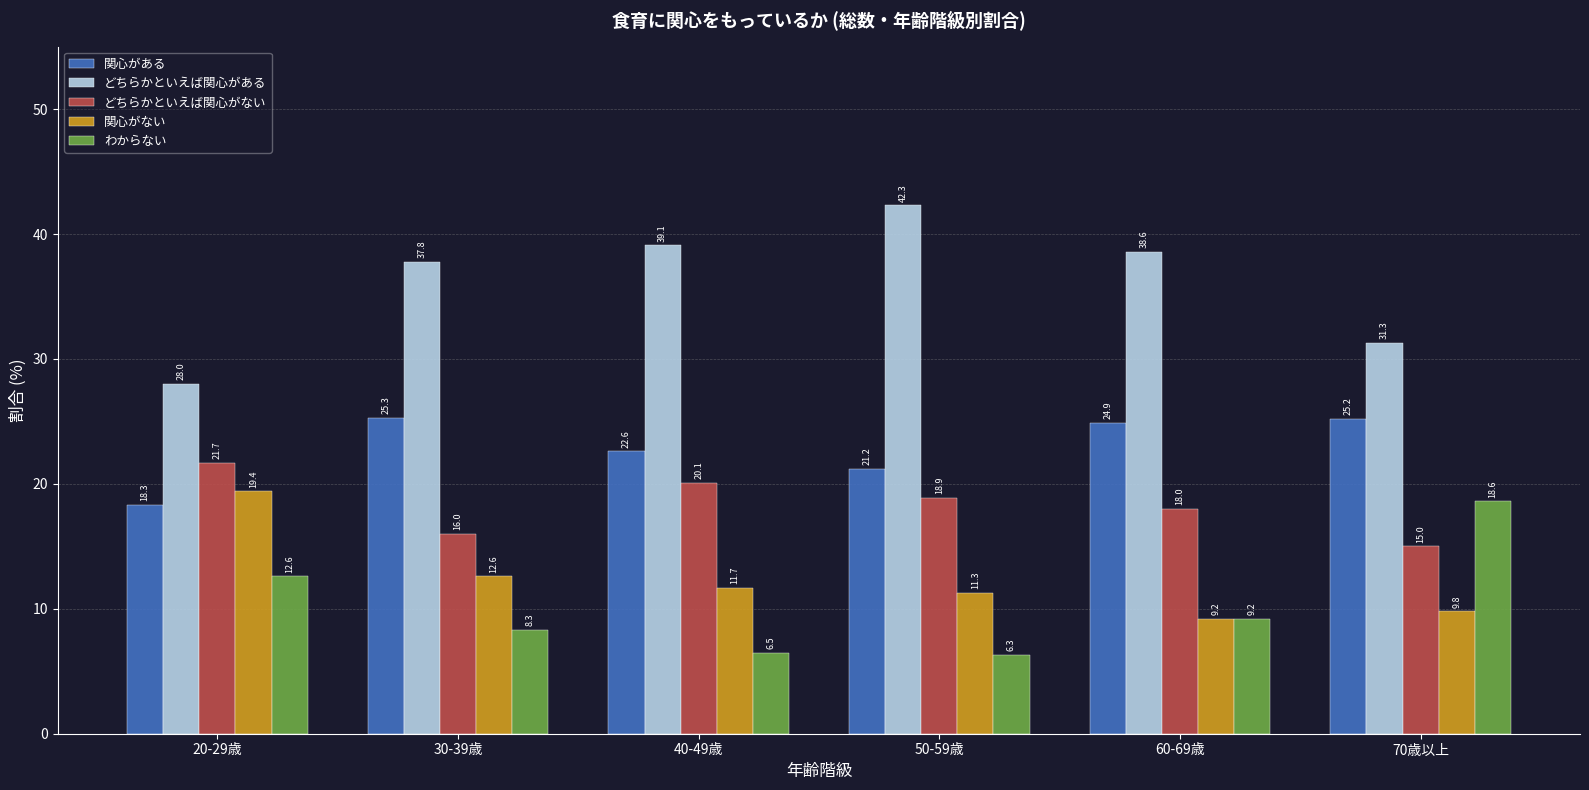

Does the chart contain stacked bars?

No